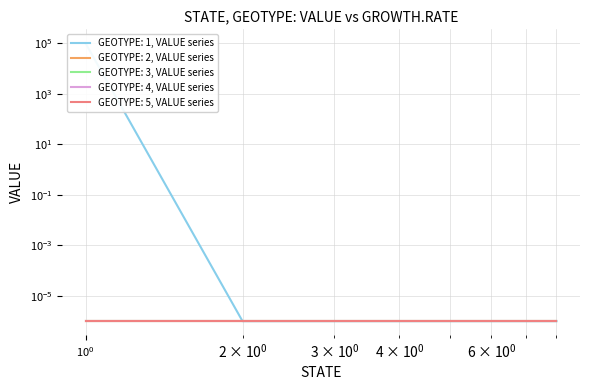

Does the chart have visible grid lines?

Yes